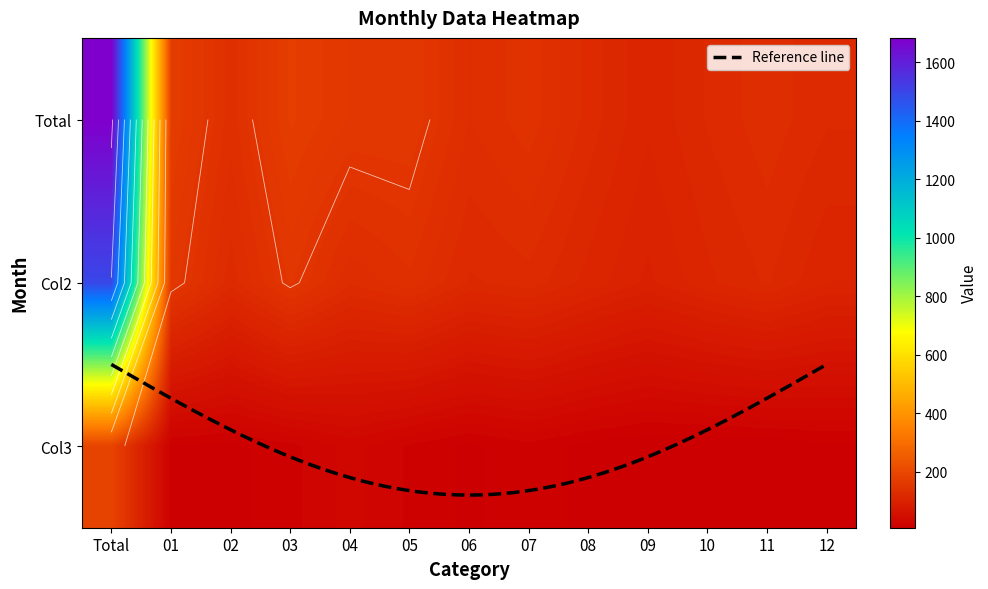

Reading left to right, extract all data points from this chart.

Total: 1683	173	136	174	159	159	133	144	124	108	121	131	121
Col2: 1494	158	123	154	128	138	119	124	111	99	112	121	107
Col3: 189	15	13	20	31	21	14	20	13	9	9	10	14